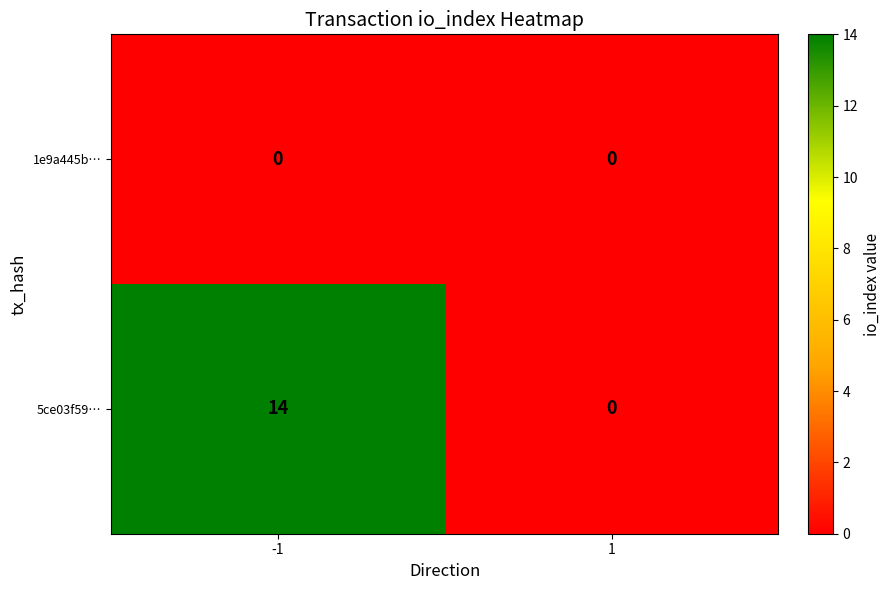

Rank the categories by 5ce03f59… value from highest to lowest.

-1, 1